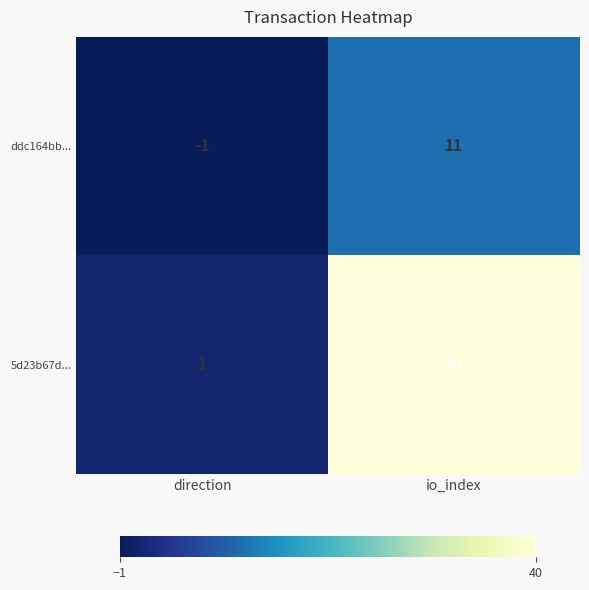

Count the number of categories in the chart.

2